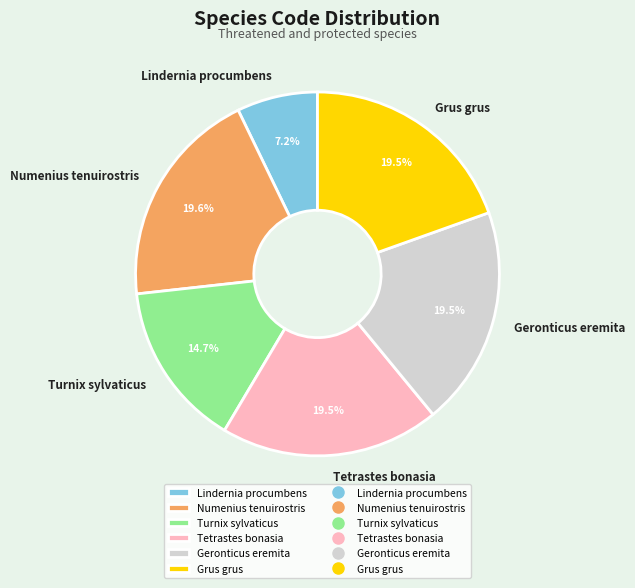

To the nearest percent, what percentage of the pie is Numenius tenuirostris?

20%